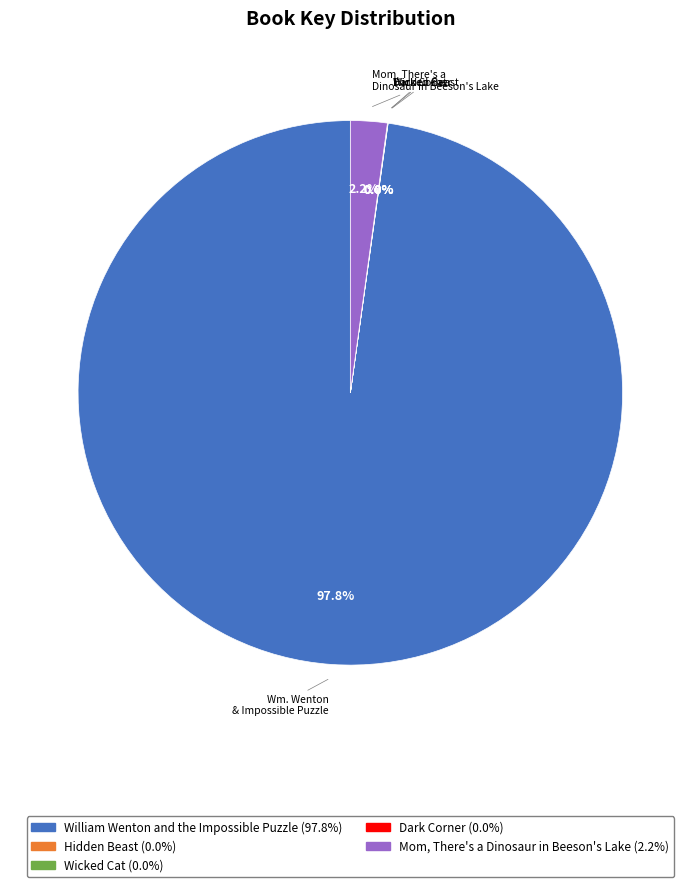

What is the largest slice in the pie chart?

William Wenton and the Impossible Puzzle